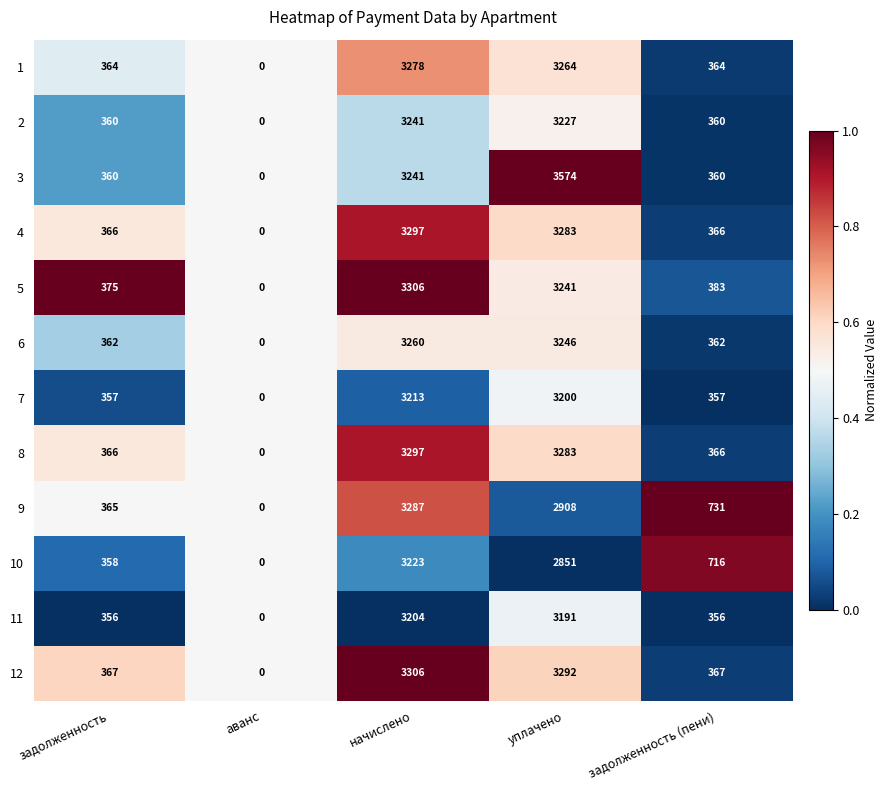

List the labels in order of 5 value, largest first.

начислено, уплачено, задолженность (пени), задолженность, аванс